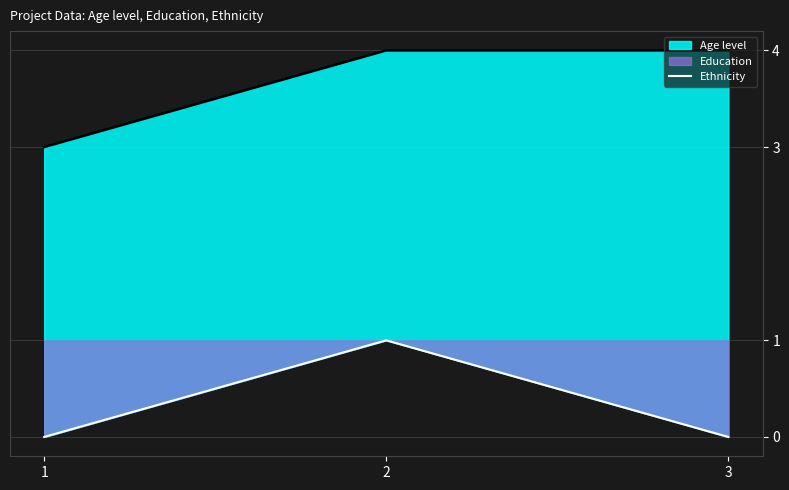

At which category does the chart reach its peak across all series?

2